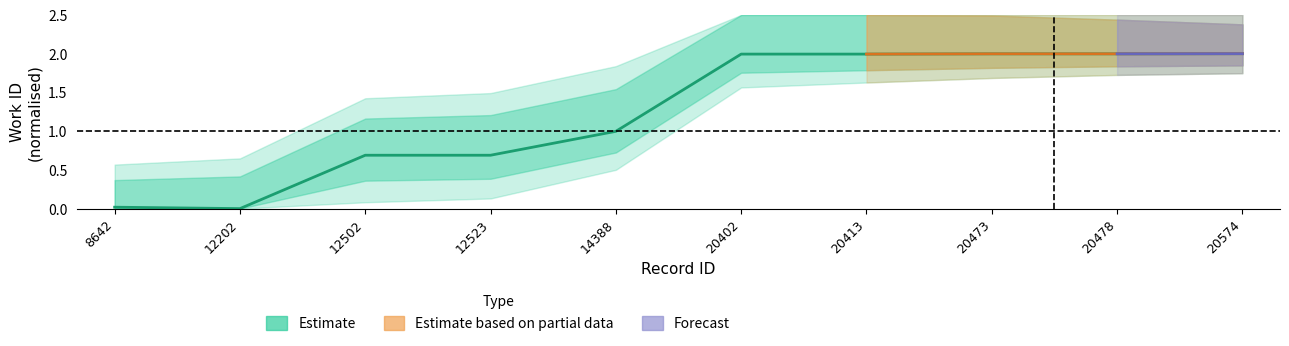

At which category does the data reach its first local valley?

12202